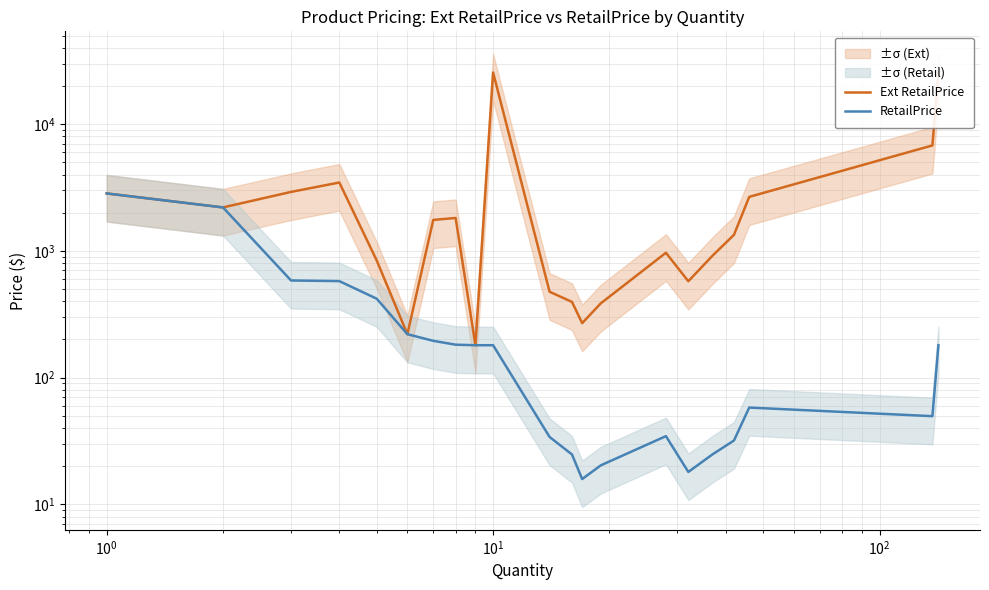

What is the smallest value displayed?

15.8